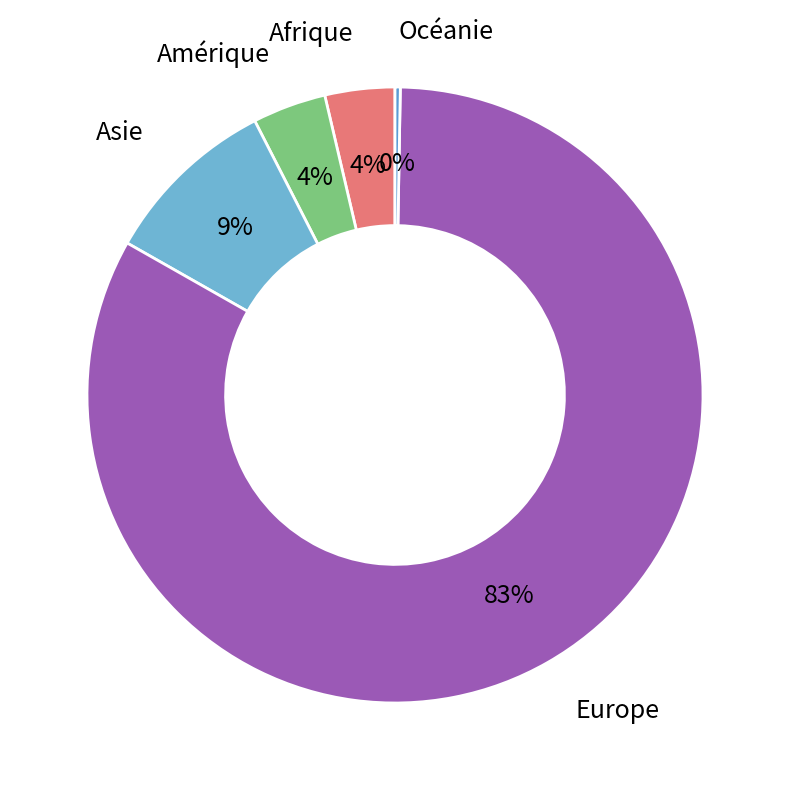

Which has a higher value, Europe or Asie?

Europe